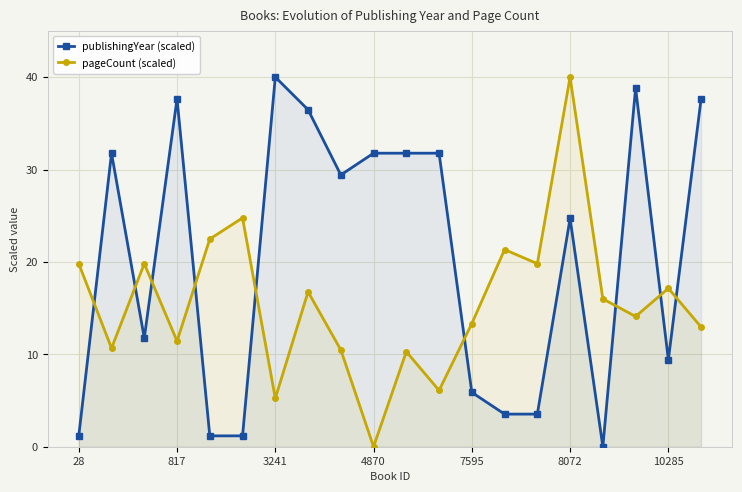

What is the sum of the publishingYear (scaled) values at 19 and 7?

74.1